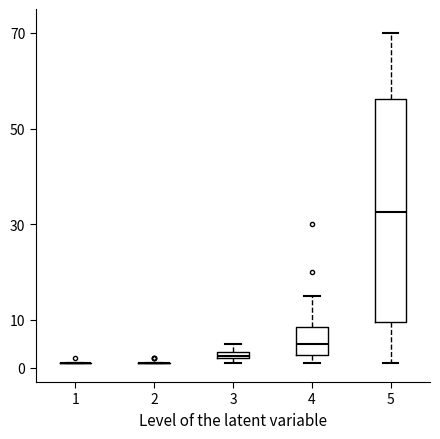

Where is the lower edge of the box at x = 3 on the y-axis? The values are not printed on the chart, so give them approximately, as read against the axis.

2